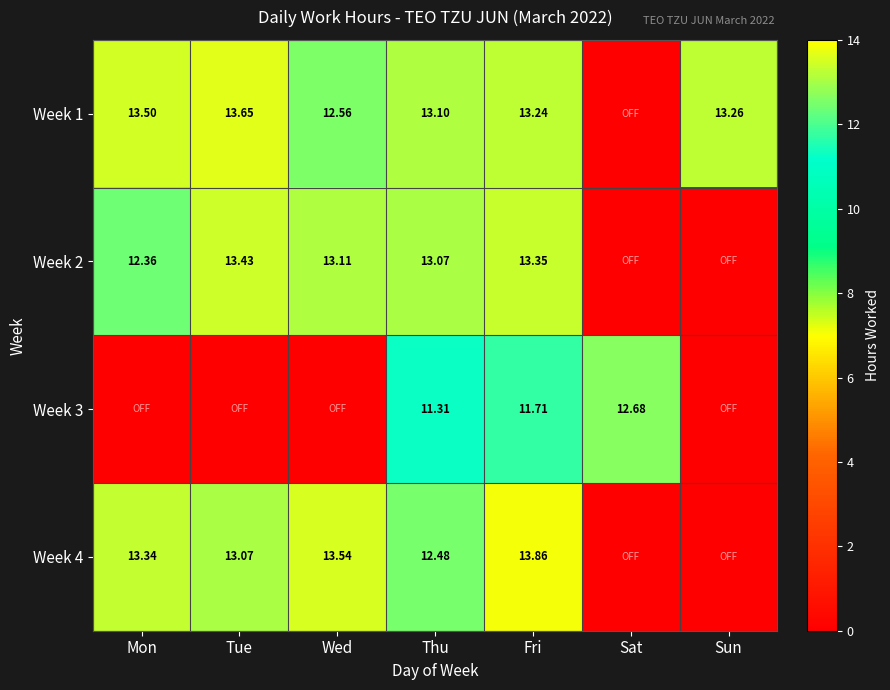

Rank the categories by Week 2 value from highest to lowest.

Tue, Fri, Wed, Thu, Mon, Sat, Sun